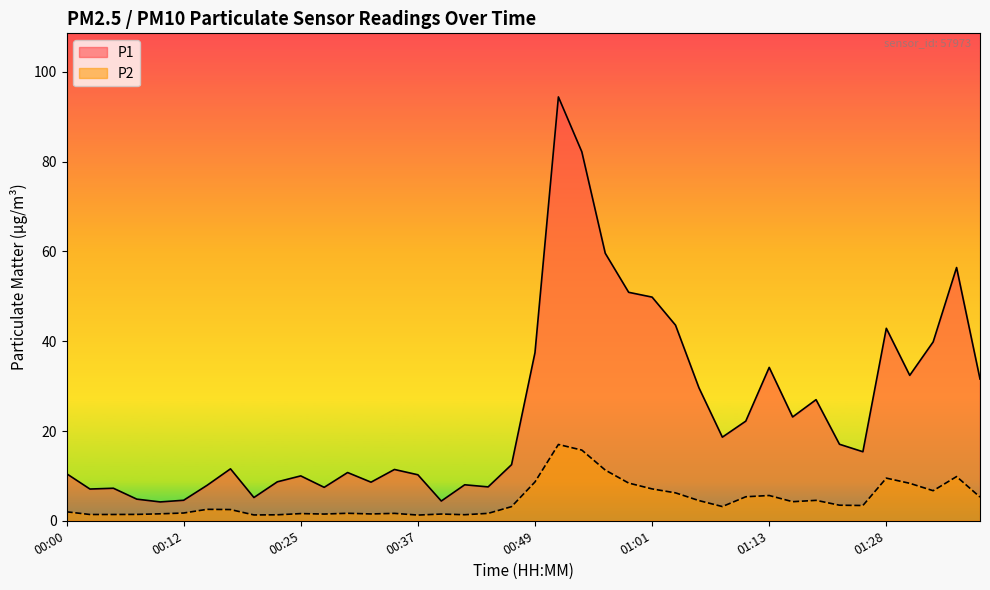

Rank the categories by P2 value from highest to lowest.

00:51, 00:54, 00:56, 01:35, 01:28, 00:49, 00:59, 01:30, 01:01, 01:33, 01:04, 01:13, 01:11, 01:38, 01:18, 01:06, 01:16, 01:21, 01:23, 01:09, 00:47, 00:15, 00:17, 00:00, 00:12, 00:30, 00:34, 00:44, 00:25, 00:10, 00:32, 00:27, 00:39, 00:07, 00:02, 00:05, 00:42, 00:22, 00:20, 00:37